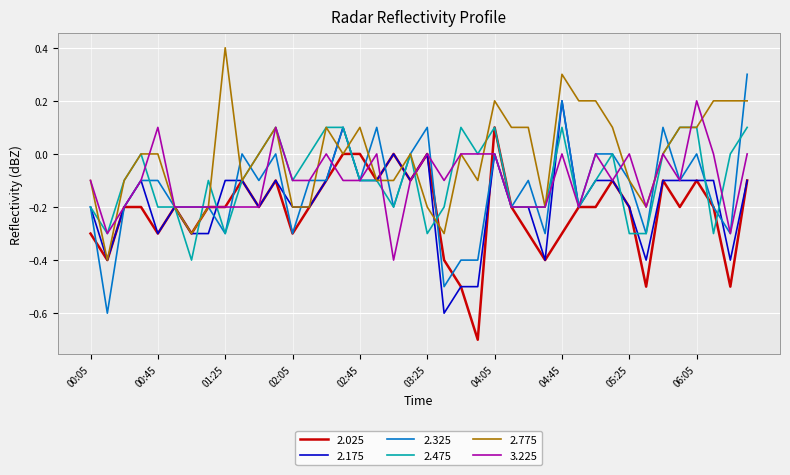

Is this an area chart (filled region under the line)?

No